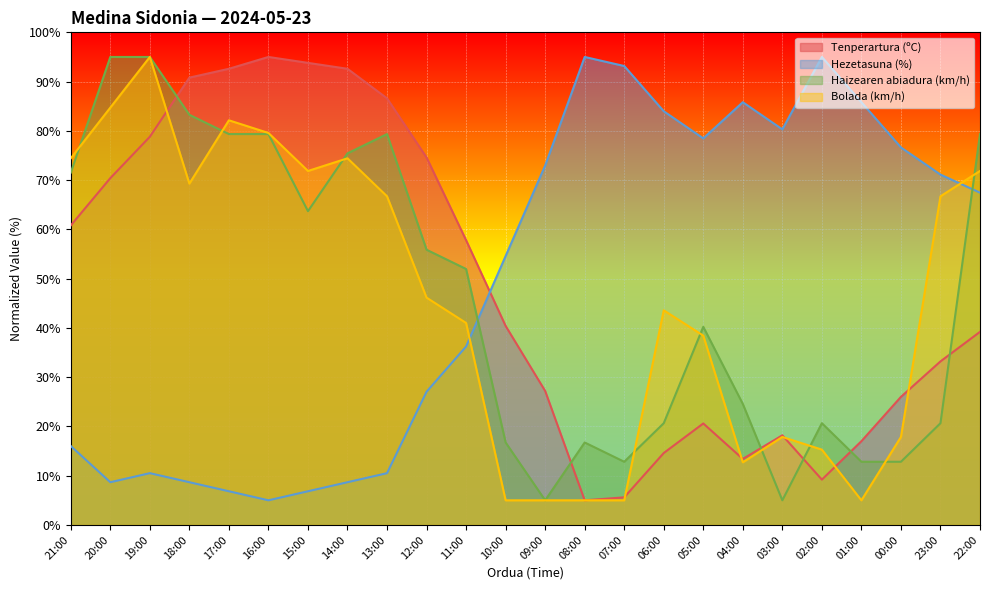

Rank the series at 19:00 from highest to lowest value.

Haizearen abiadura (km/h), Bolada (km/h), Tenperartura (ºC), Hezetasuna (%)